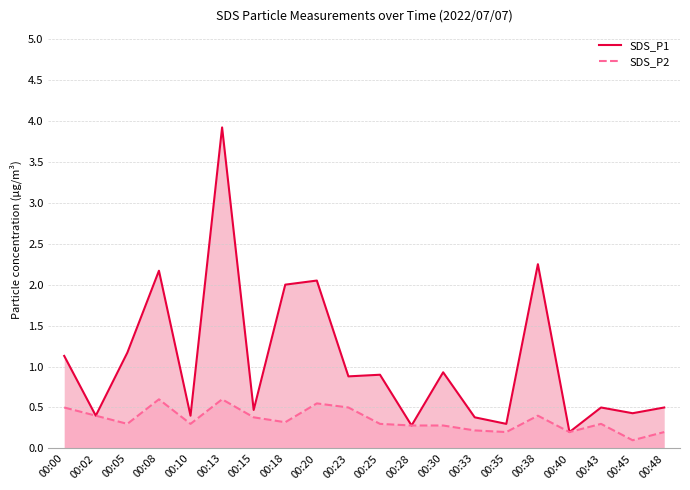

Which series has the largest total across all categories?

SDS_P1